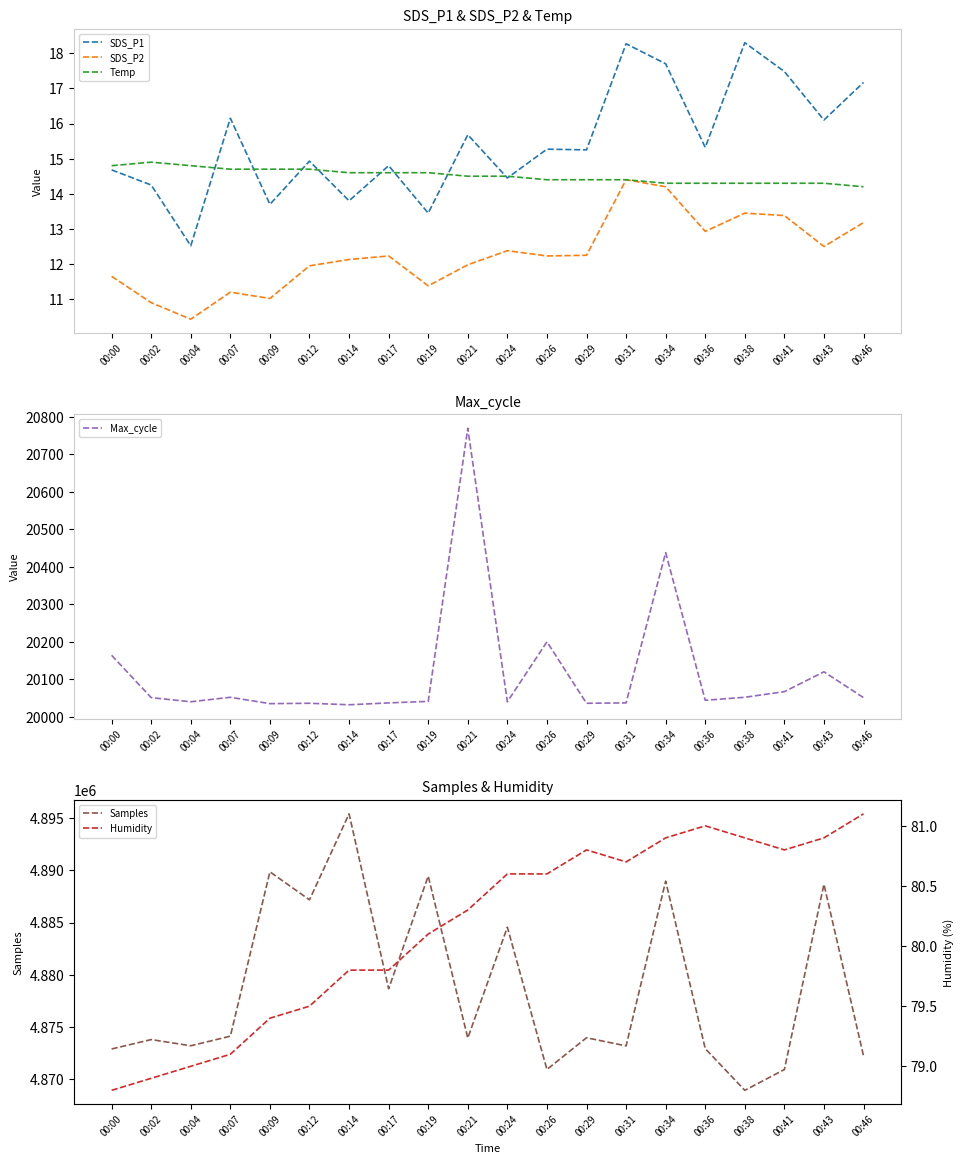

Count the number of data series in this chart.

6